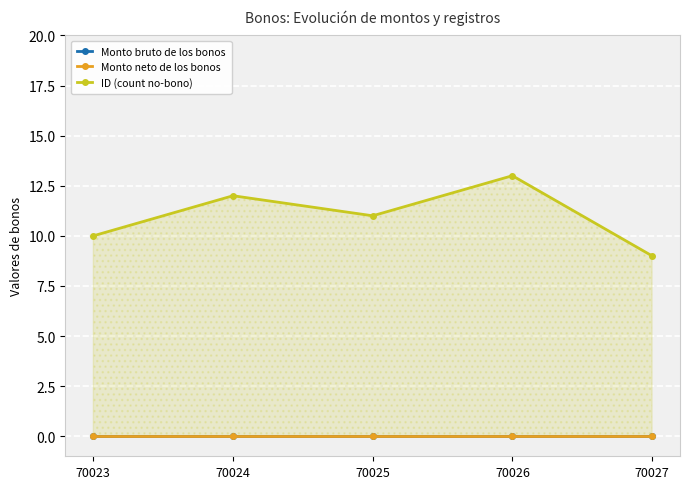

Is it true that Monto neto de los bonos equals 0 at 70023?

True